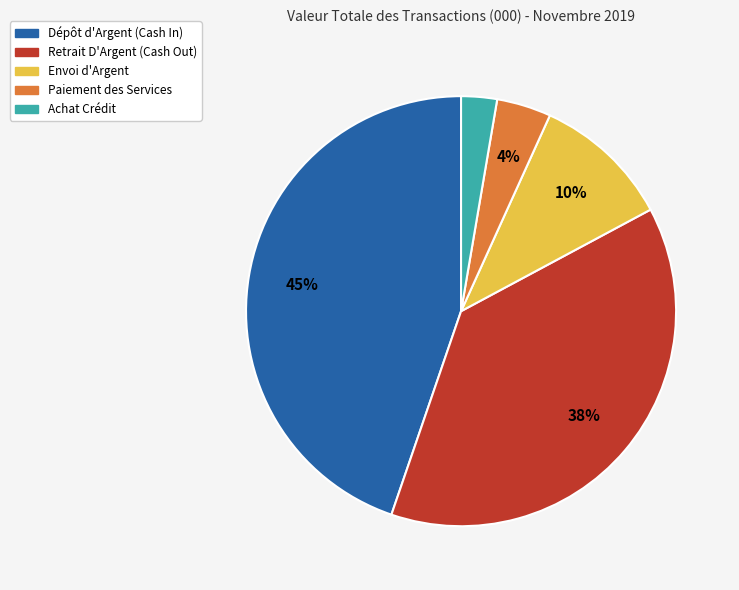

To the nearest percent, what is the difference between the Retrait D'Argent (Cash Out) and Paiement des Services slice percentages?

34%